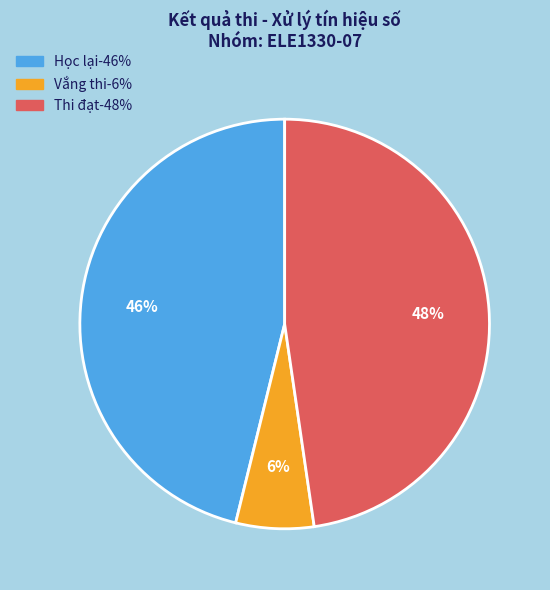

To the nearest percent, what is the average slice percentage?

33%